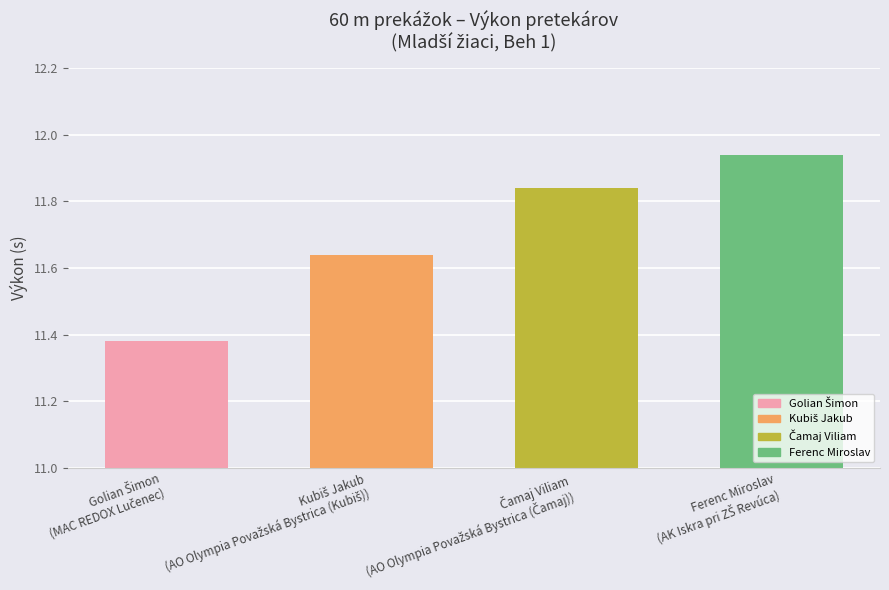

What is the sum of all values?

46.8